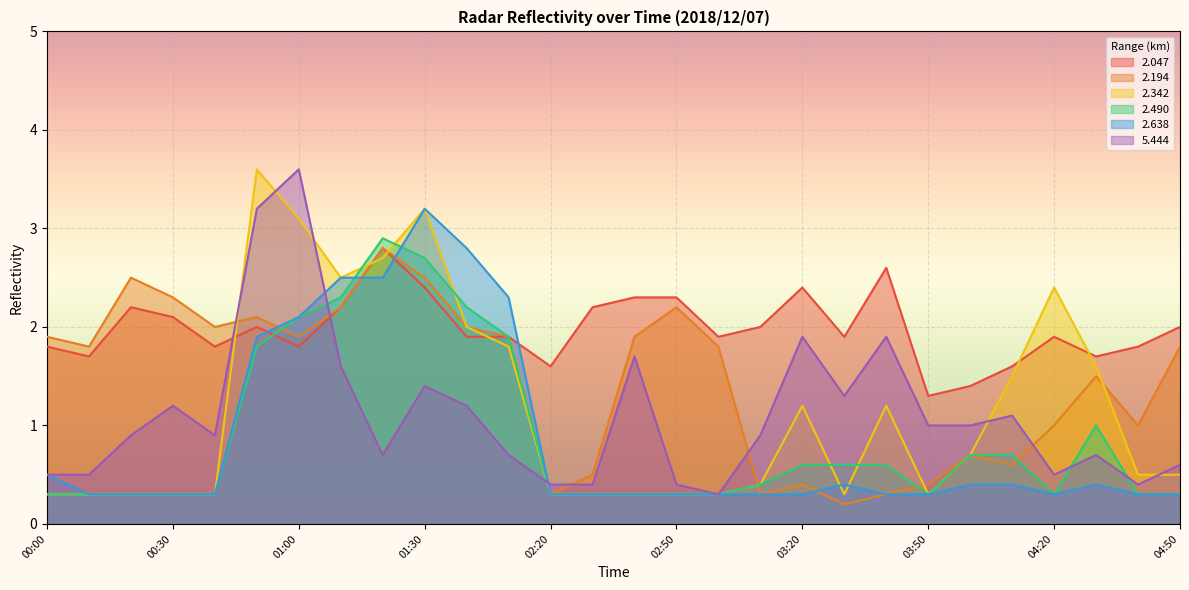

Between which two adjacent categories do 2.490 and 2.342 first intersect?

01:10 and 01:20